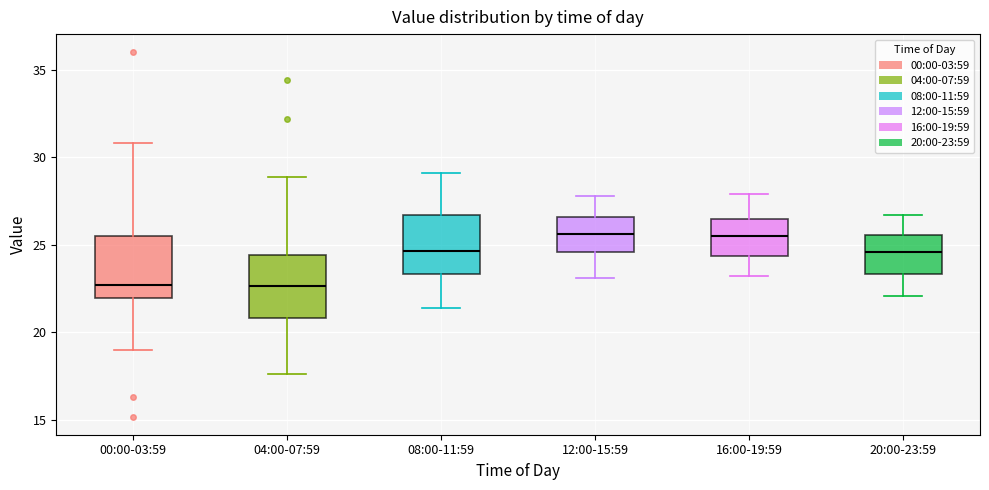

Reading left to right, transcribe this box plot: for each box, give where its median line is, the range the box spans, and where its two whiskers end, as read against the y-axis. The values are not printed on the chart, so give them approximately, as read against the axis.

00:00-03:59: median 22.5, box 22.0 to 25.5, whiskers 19.0 to 31.0
04:00-07:59: median 22.5, box 21.0 to 24.5, whiskers 17.5 to 29.0
08:00-11:59: median 24.5, box 23.5 to 26.5, whiskers 21.5 to 29.0
12:00-15:59: median 25.5, box 24.5 to 26.5, whiskers 23.0 to 28.0
16:00-19:59: median 25.5, box 24.5 to 26.5, whiskers 23.0 to 28.0
20:00-23:59: median 24.5, box 23.5 to 25.5, whiskers 22.0 to 26.5